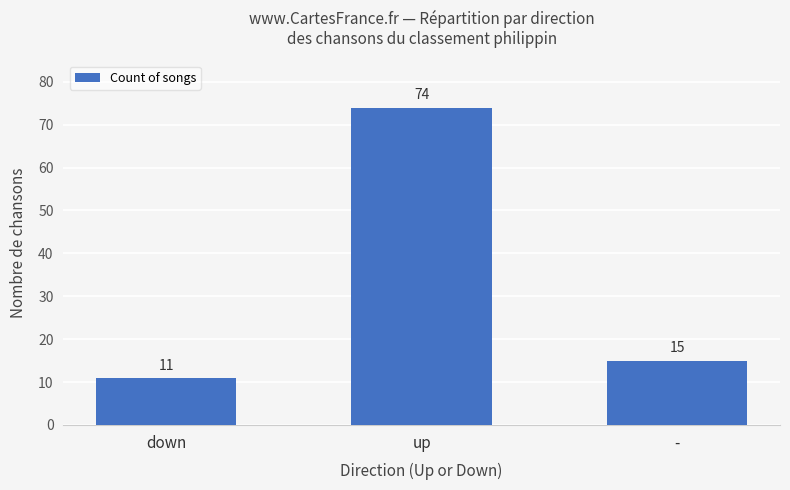

The chart shows a value of 15 at -. True or false?

True